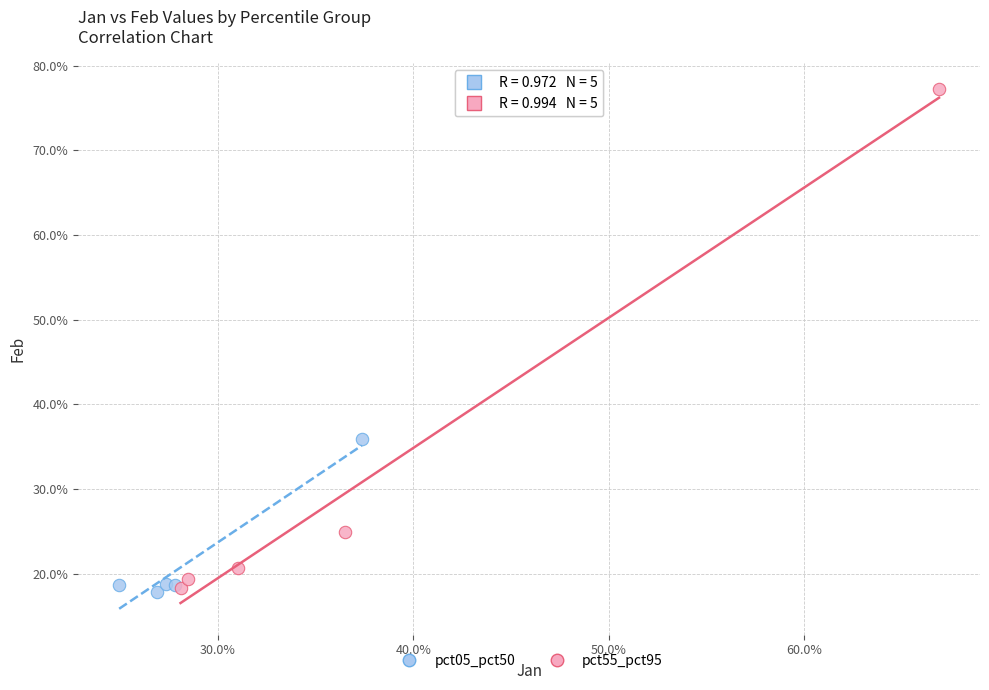

What are all the series names shown in the legend?

pct05_pct50, pct55_pct95